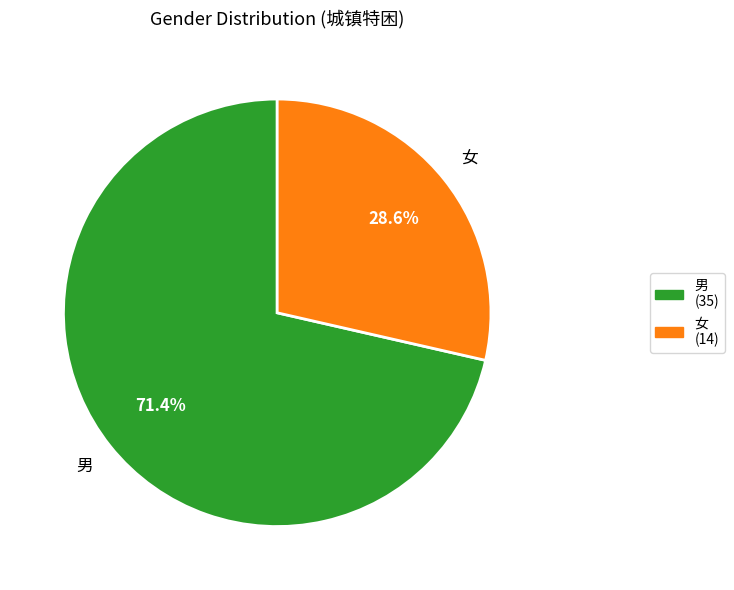

To the nearest percent, what is the average slice percentage?

50%